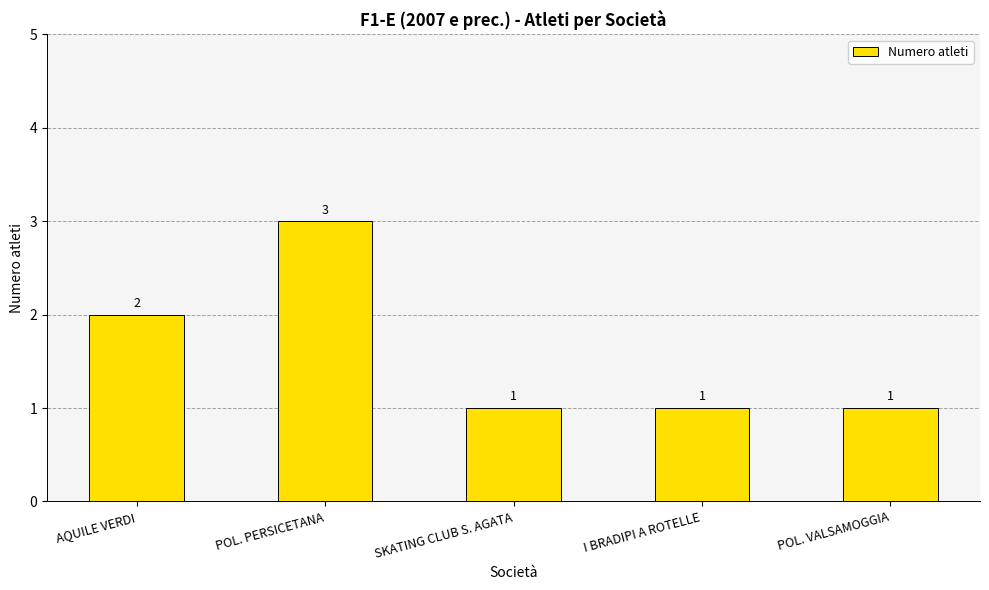

How many series are shown in this chart?

1